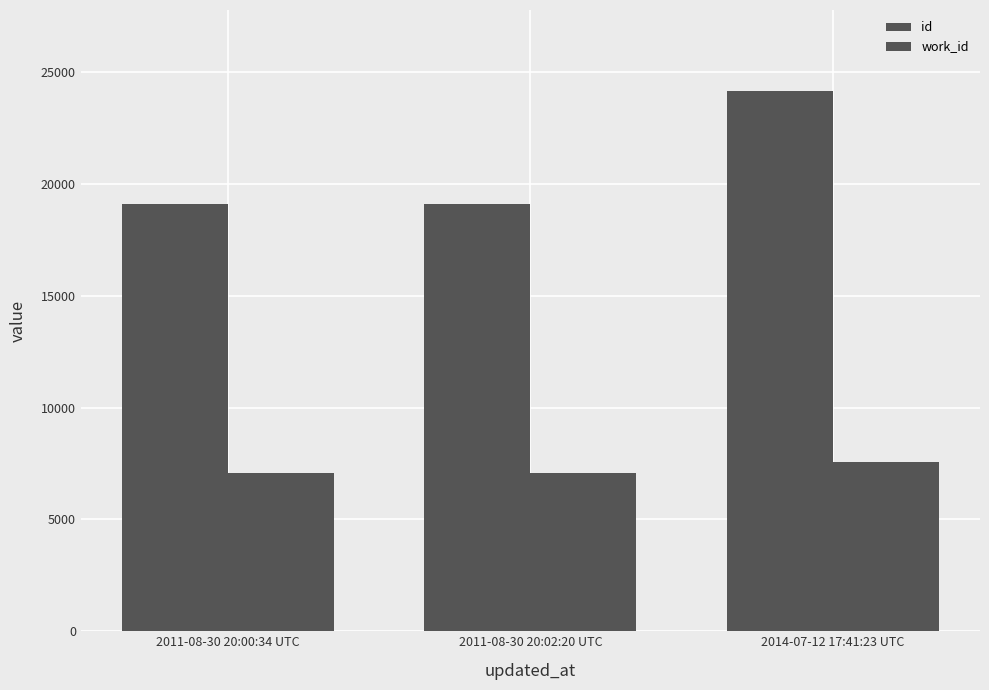

At how many categories does at least one series exceed 8666?

3